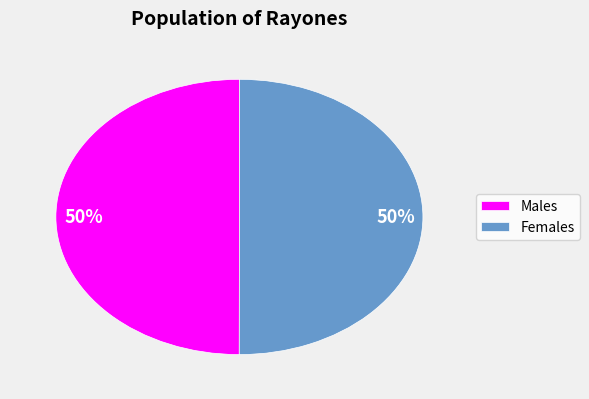

Approximately how many times larger is the value at Females compared to Males?

1.0